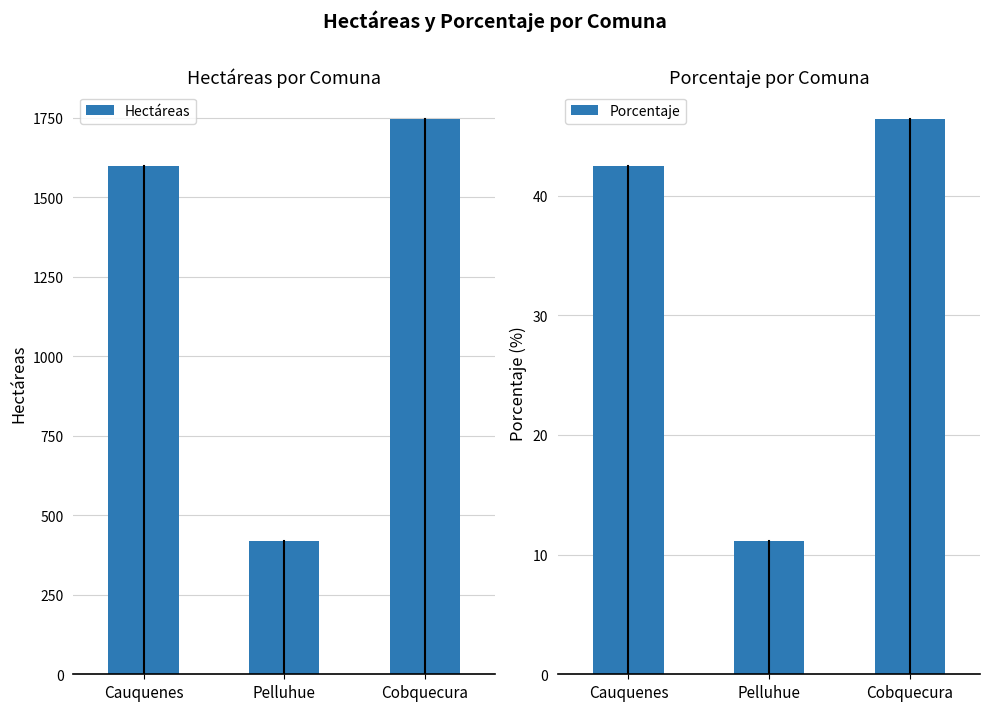

What is the smallest value displayed?

11.1